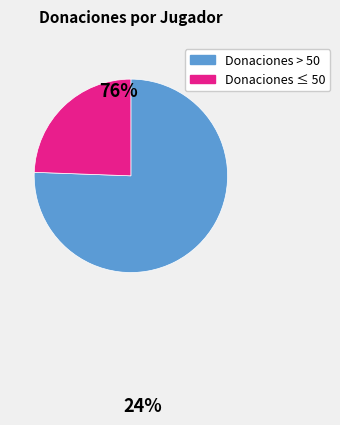

Is there a majority slice in this chart?

Yes